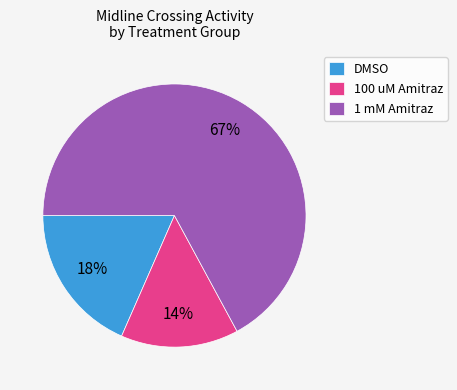

Approximately how many times larger is the value at 100 uM Amitraz compared to DMSO?

0.8